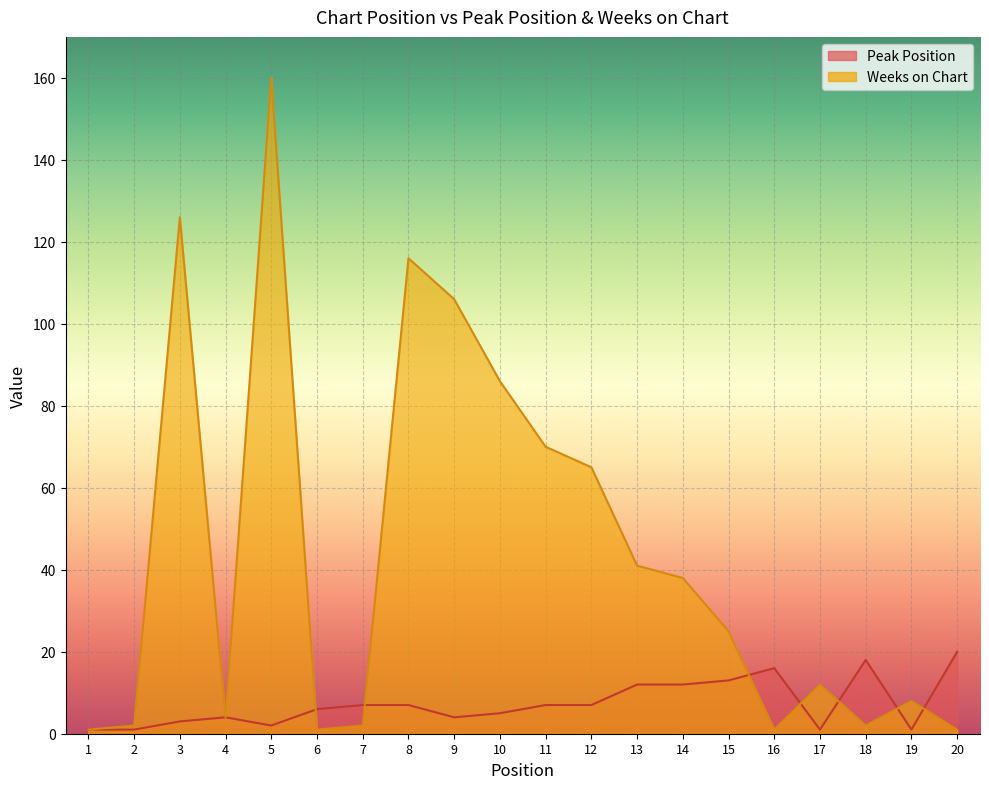

How many intersections are there between Peak Position and Weeks on Chart?

7